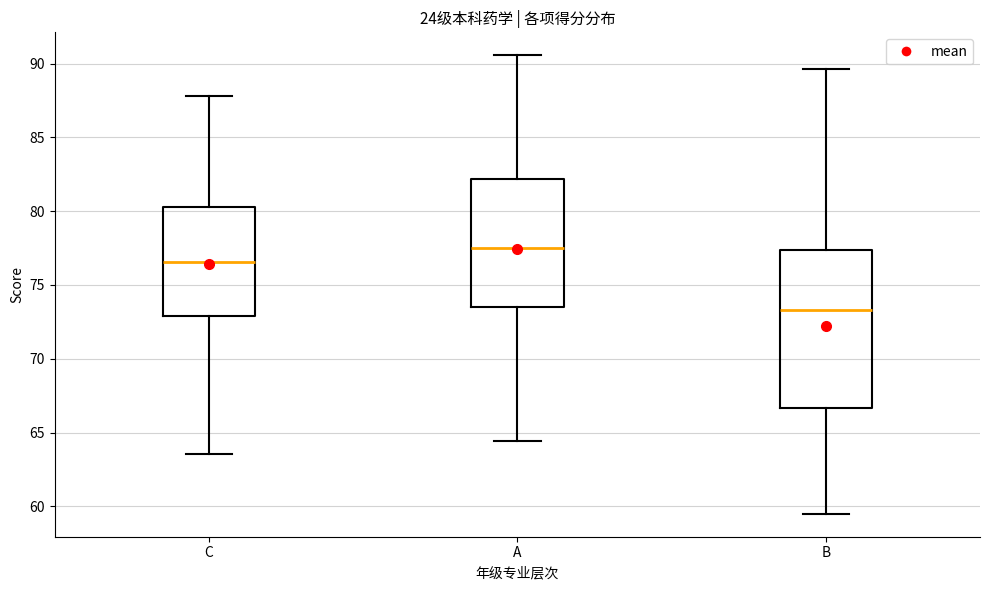

Where does the upper whisker of the box for A end on the y-axis? The values are not printed on the chart, so give them approximately, as read against the axis.

90.5